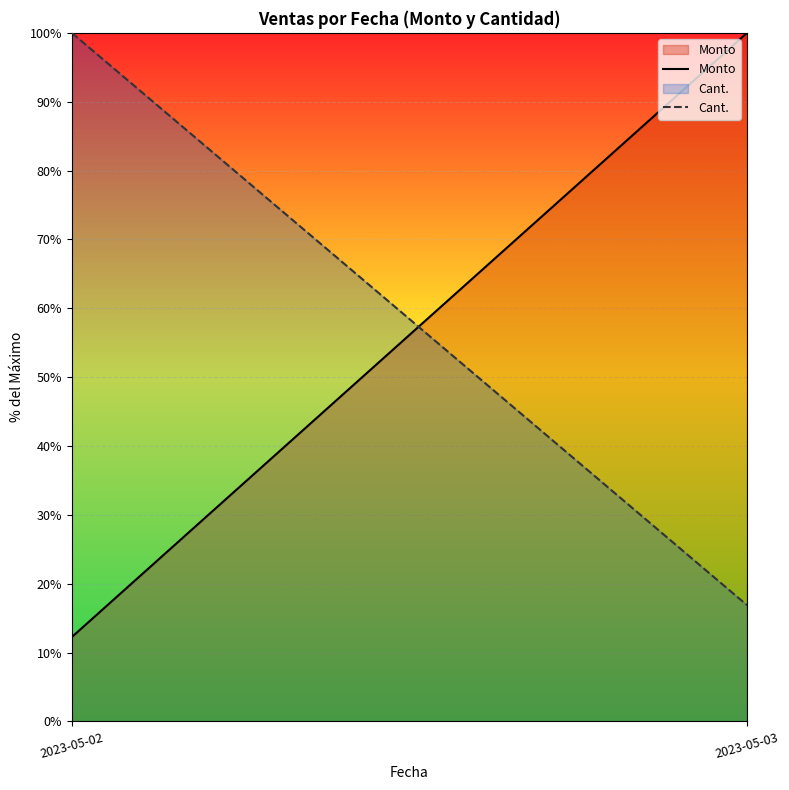

At which category does the chart reach its peak across all series?

2023-05-03